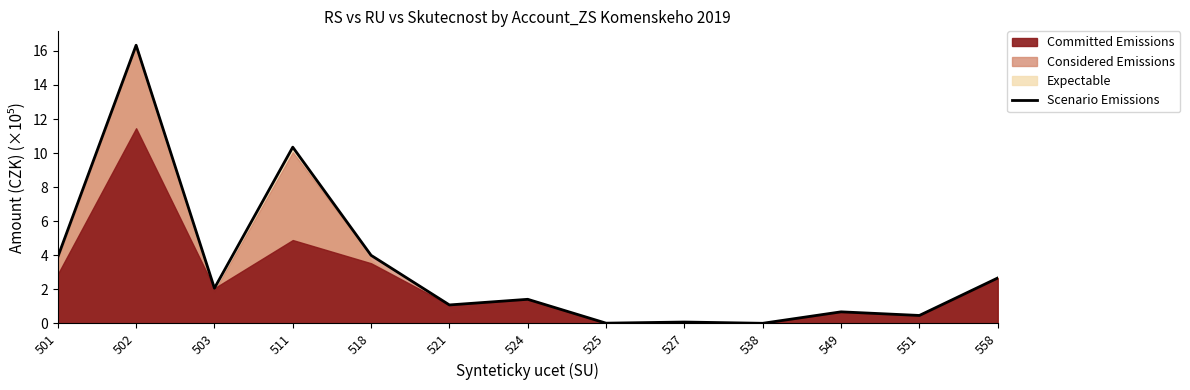

List the labels in order of value, smallest first.

538, 525, 527, 551, 549, 521, 524, 503, 558, 501, 518, 511, 502